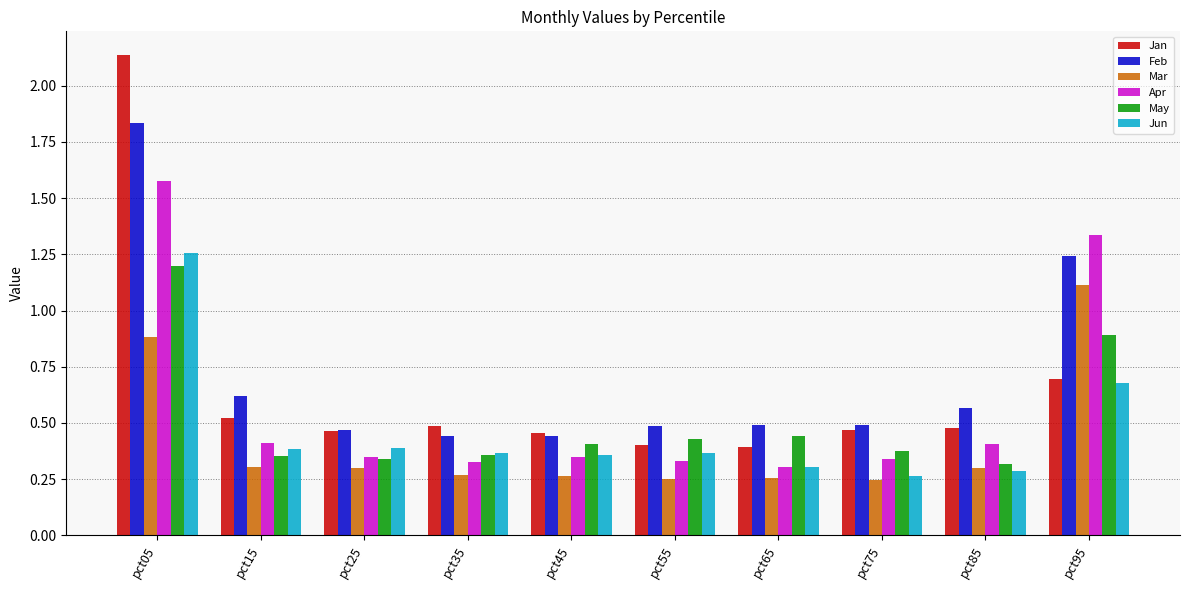

What are all the series names shown in the legend?

Jan, Feb, Mar, Apr, May, Jun